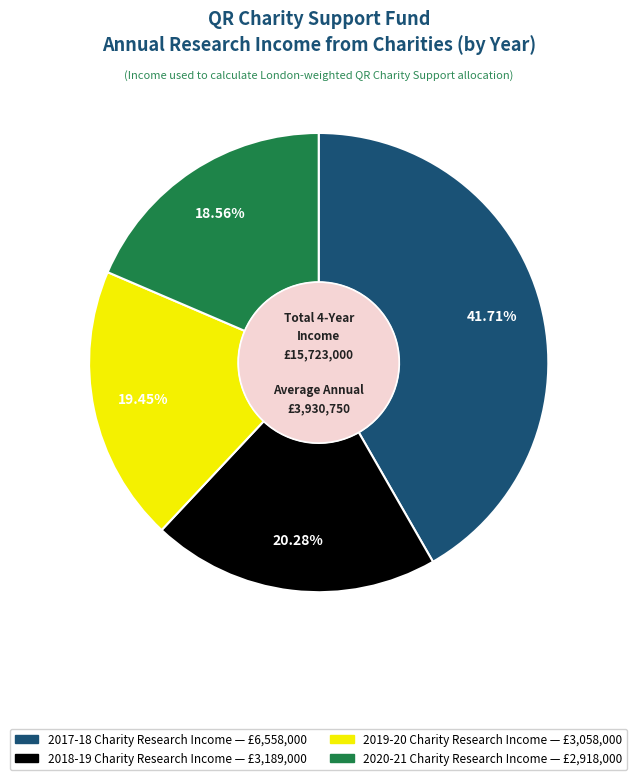

Is 2017-18 Charity Research Income the majority of the pie?

No